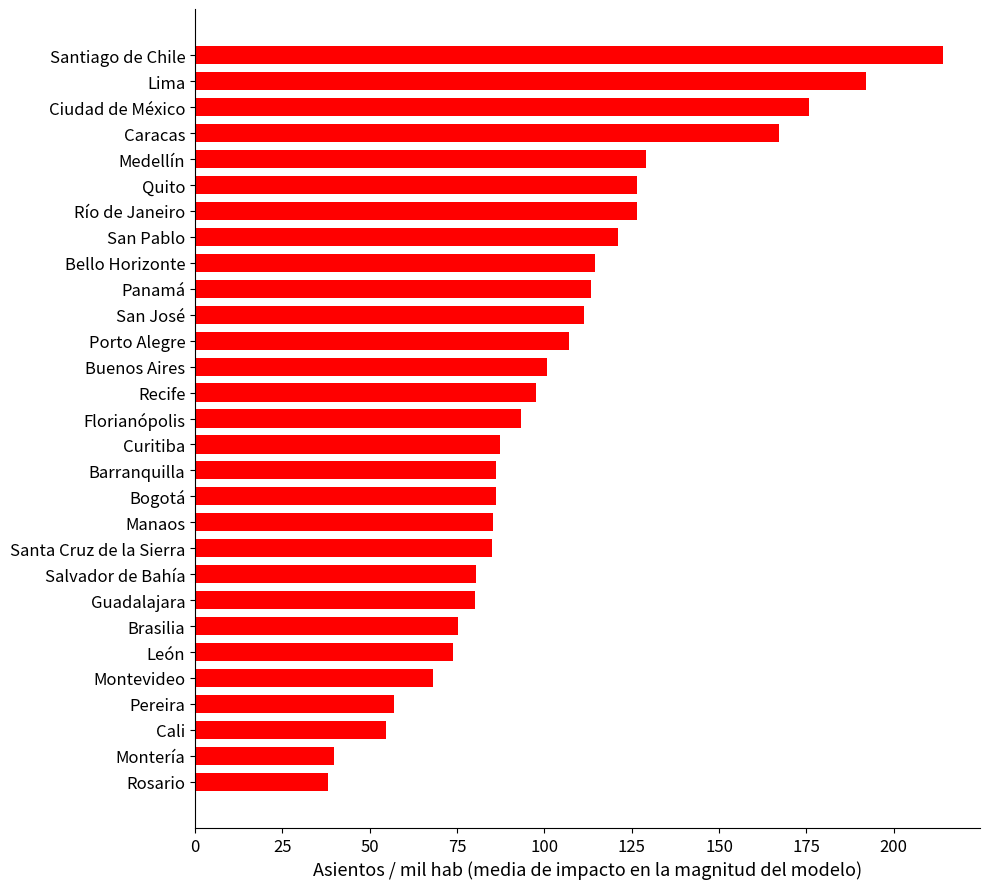

What is the difference between the maximum and minimum values?

175.9